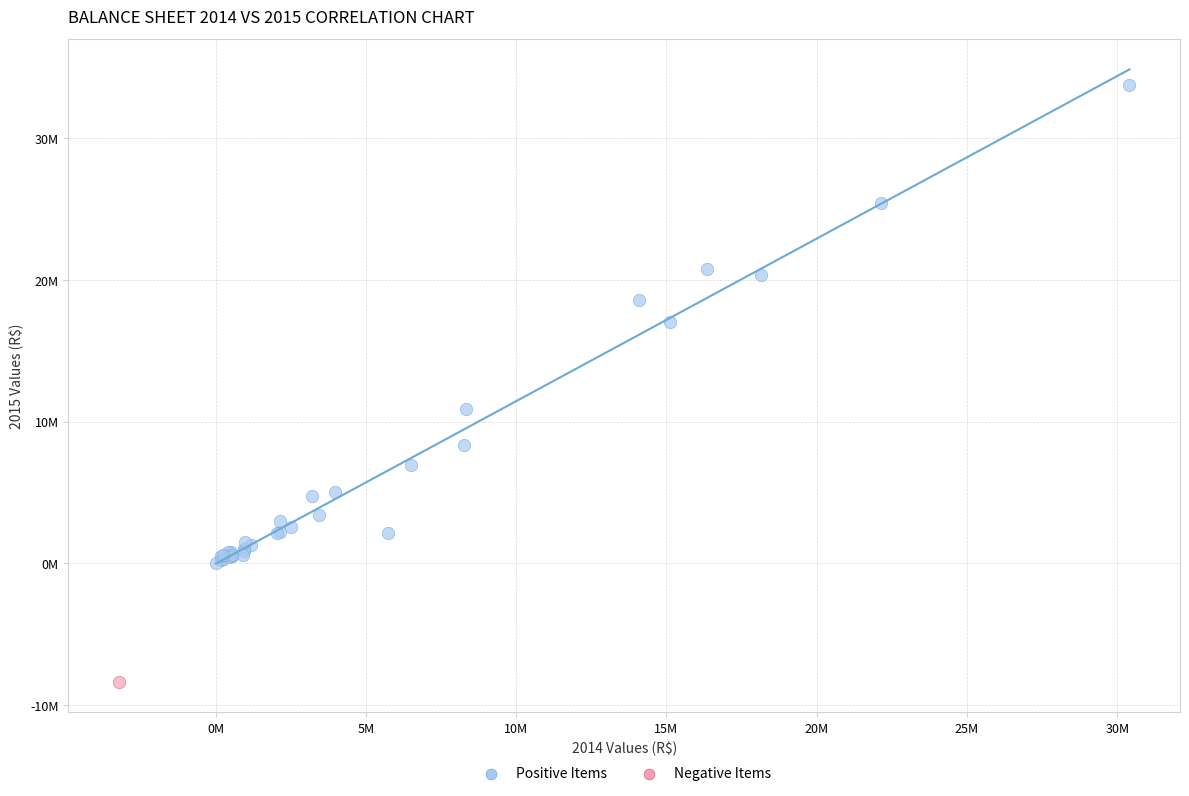

What are all the series names shown in the legend?

Positive Items, Negative Items